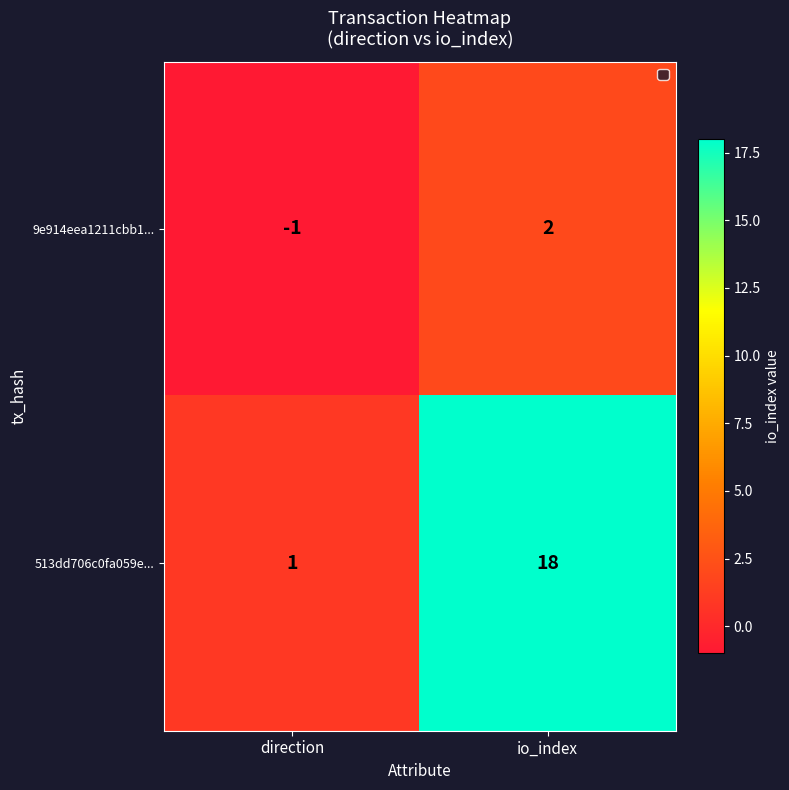

The 513dd706c0fa059e... series shows 29 at io_index. True or false?

False